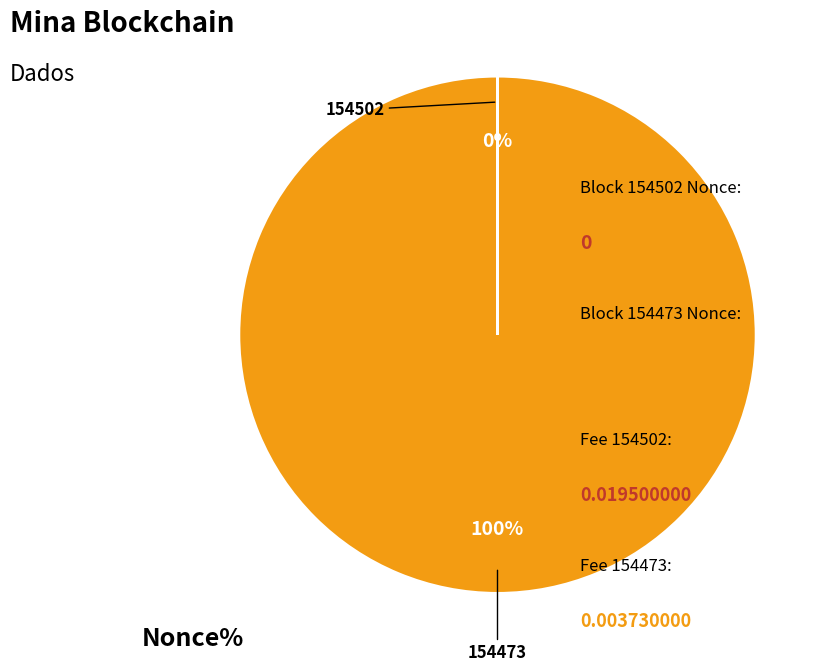

To the nearest percent, what is the average slice percentage?

50%